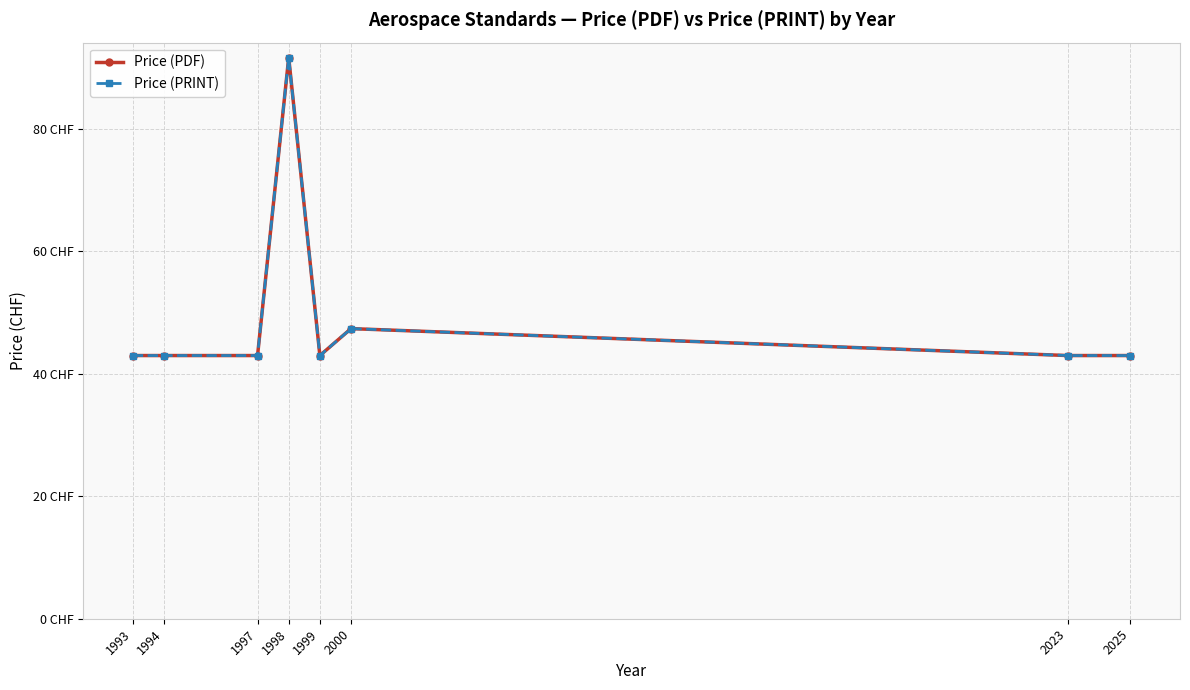

Is this an area chart (filled region under the line)?

No